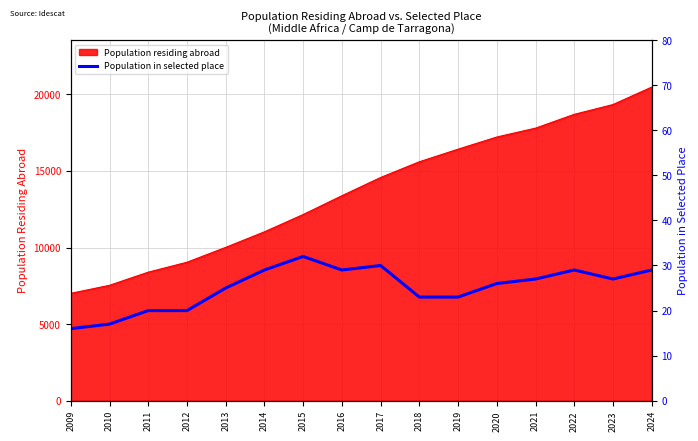

The chart shows a value of 25 at 2013. True or false?

True